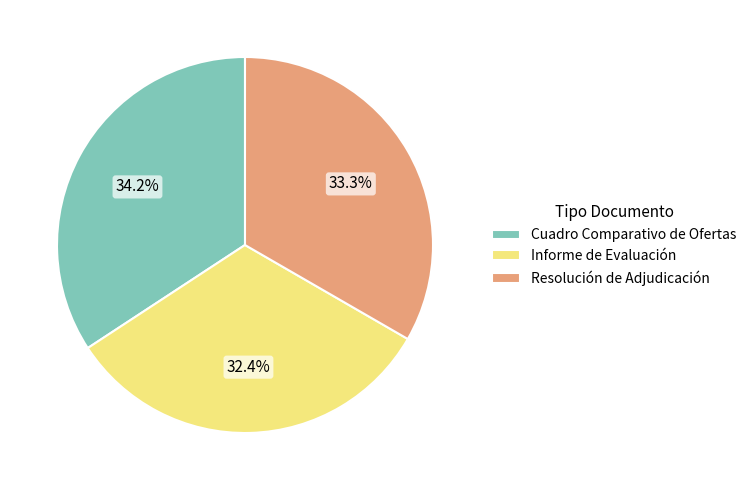

Is there any slice that represents more than half of the pie?

No